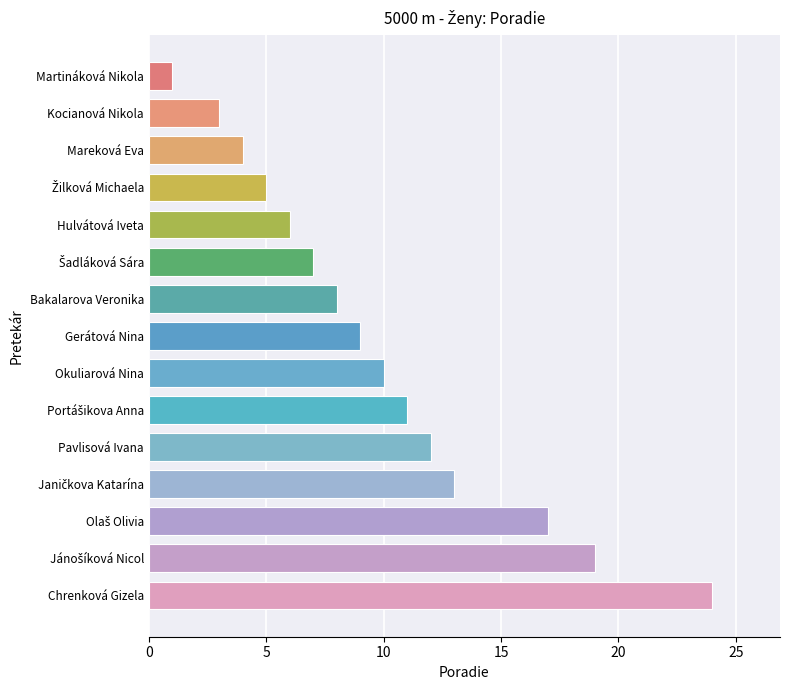

Which has a higher value, Hulvátová Iveta or Gerátová Nina?

Gerátová Nina